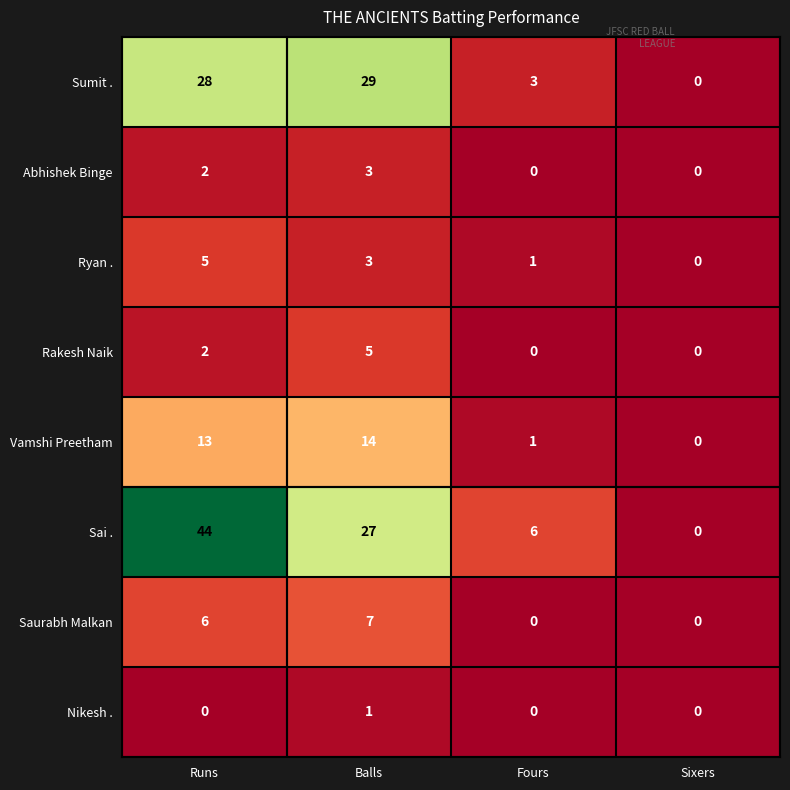

What is the greatest value displayed?

44